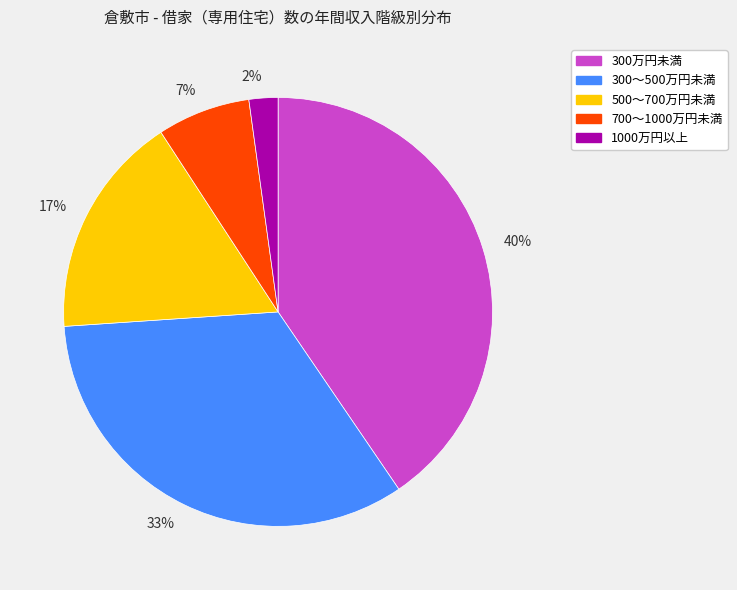

What is the ratio of the value at 40% to the value at 17%?

2.4